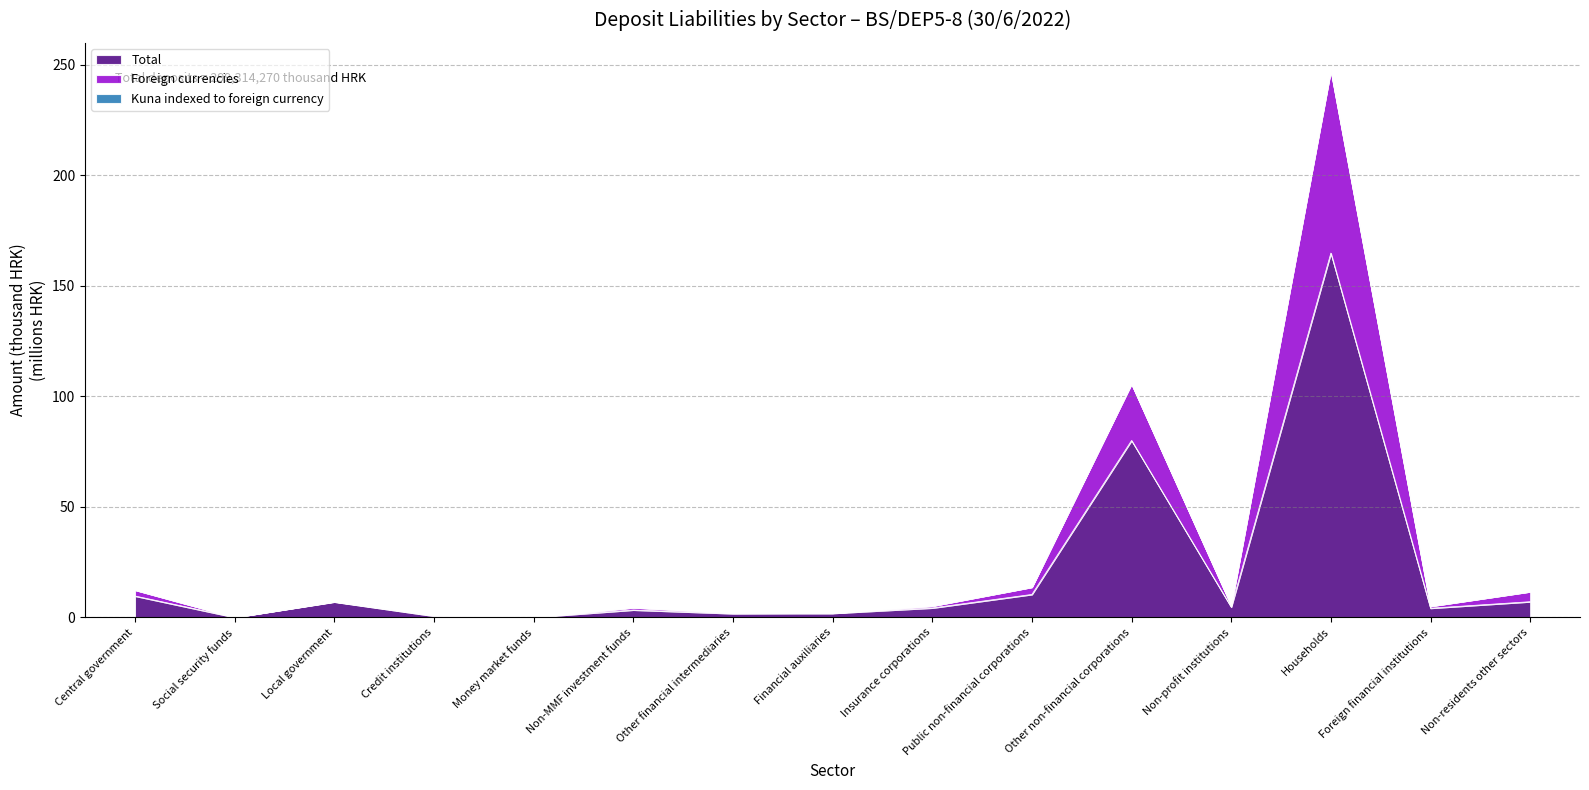

The value of Total at Non-MMF investment funds is 1.1. True or false?

False